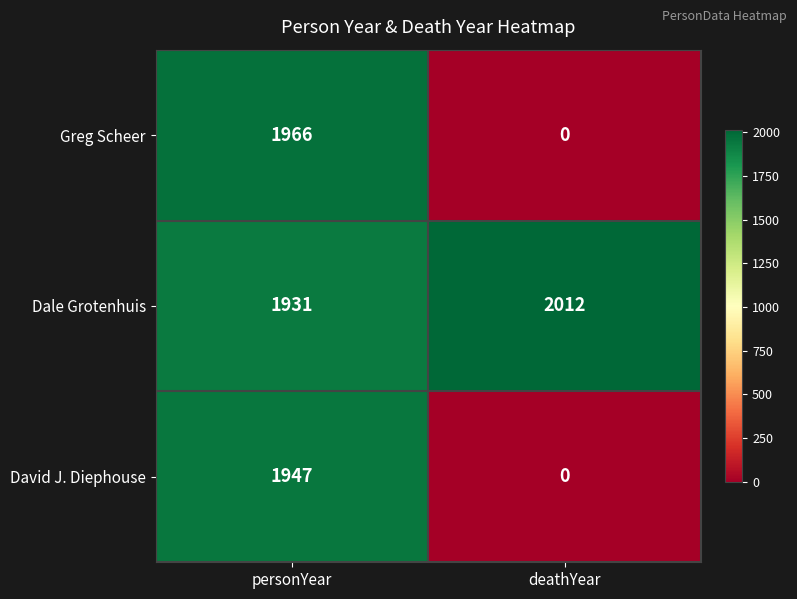

True or false: David J. Diephouse has a value of 3418 at personYear.

False